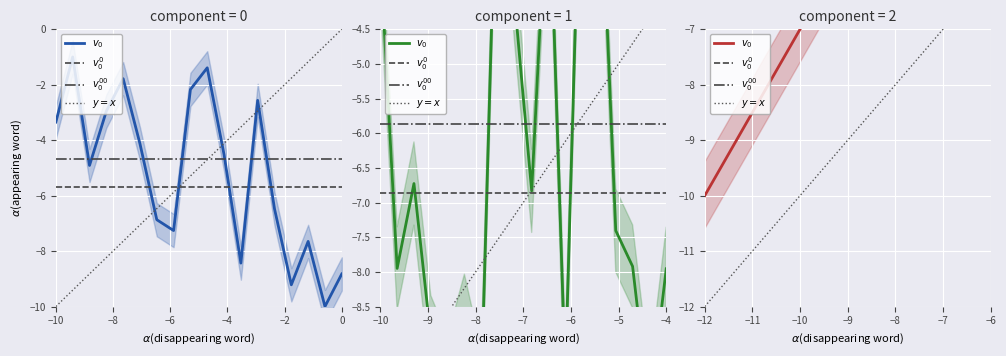

What is the value of the ctt_number point at the 2nd from the left?

-8.0